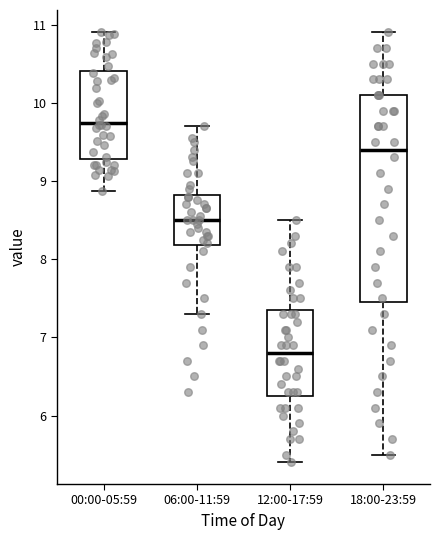

Reading left to right, transcribe this box plot: for each box, give where its median line is, the range the box spans, and where its two whiskers end, as read against the y-axis. The values are not printed on the chart, so give them approximately, as read against the axis.

00:00-05:59: median 9.7, box 9.3 to 10.4, whiskers 8.9 to 10.9
06:00-11:59: median 8.5, box 8.2 to 8.8, whiskers 7.3 to 9.7
12:00-17:59: median 6.8, box 6.3 to 7.4, whiskers 5.4 to 8.5
18:00-23:59: median 9.4, box 7.5 to 10.1, whiskers 5.5 to 10.9